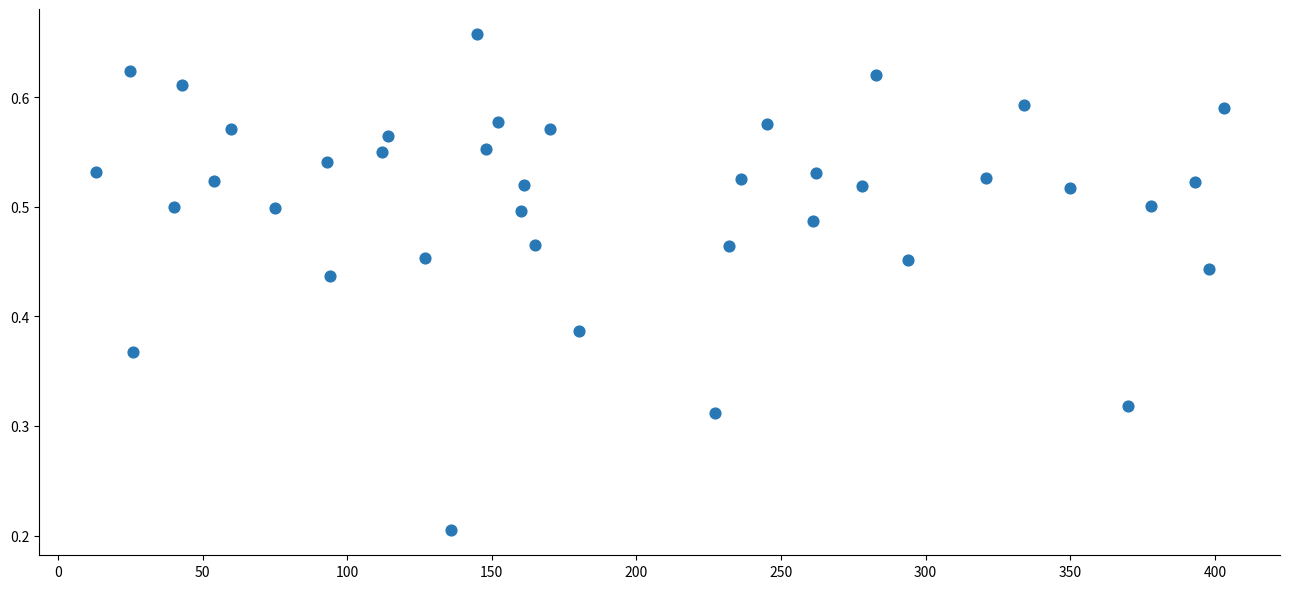

What is the range of X values (max minus min)?

390.0